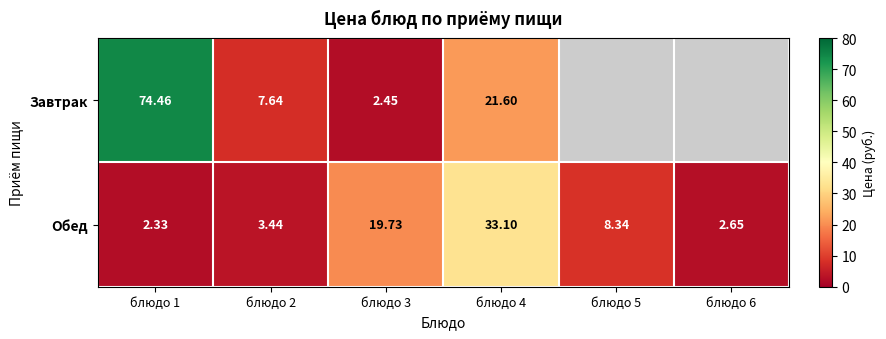

How many values in the Обед series exceed 8?

3